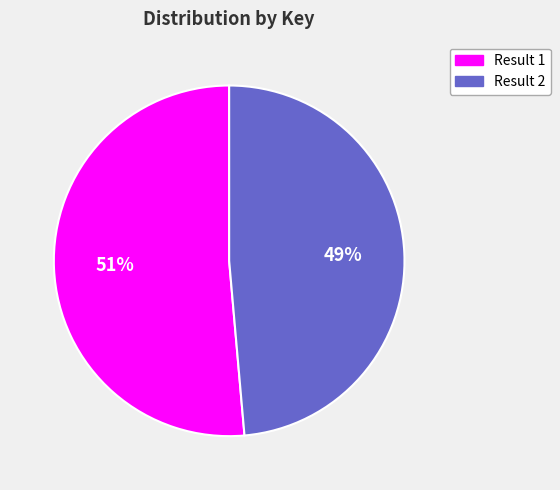

Is there a majority slice in this chart?

Yes